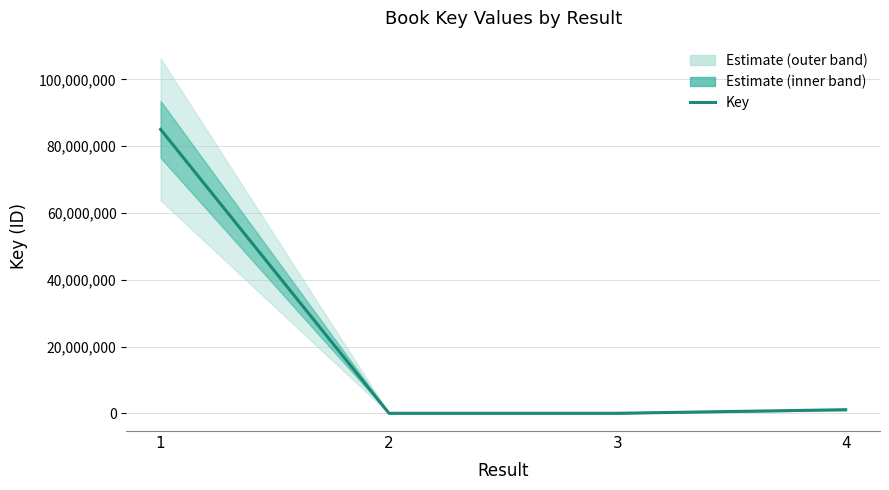

How many points are lower than both their immediate neighbors (excluding endpoints)?

1